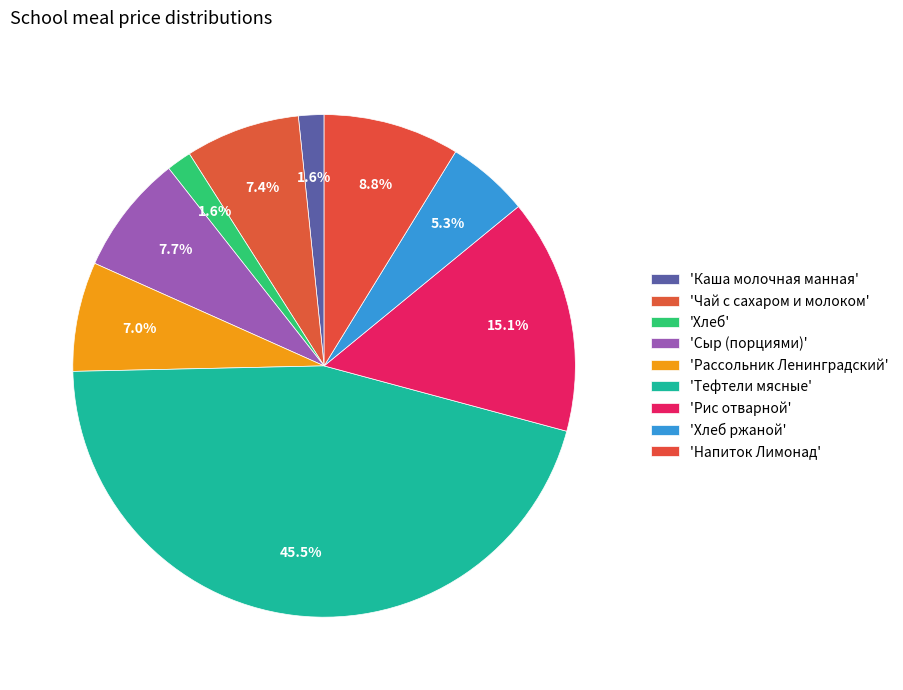

Which category has the biggest portion of the pie?

Тефтели мясные